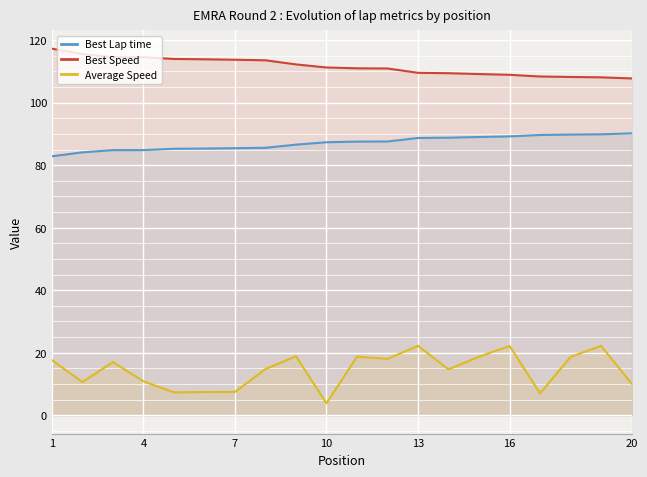

The Best Lap time series shows 126.2 at 4. True or false?

False